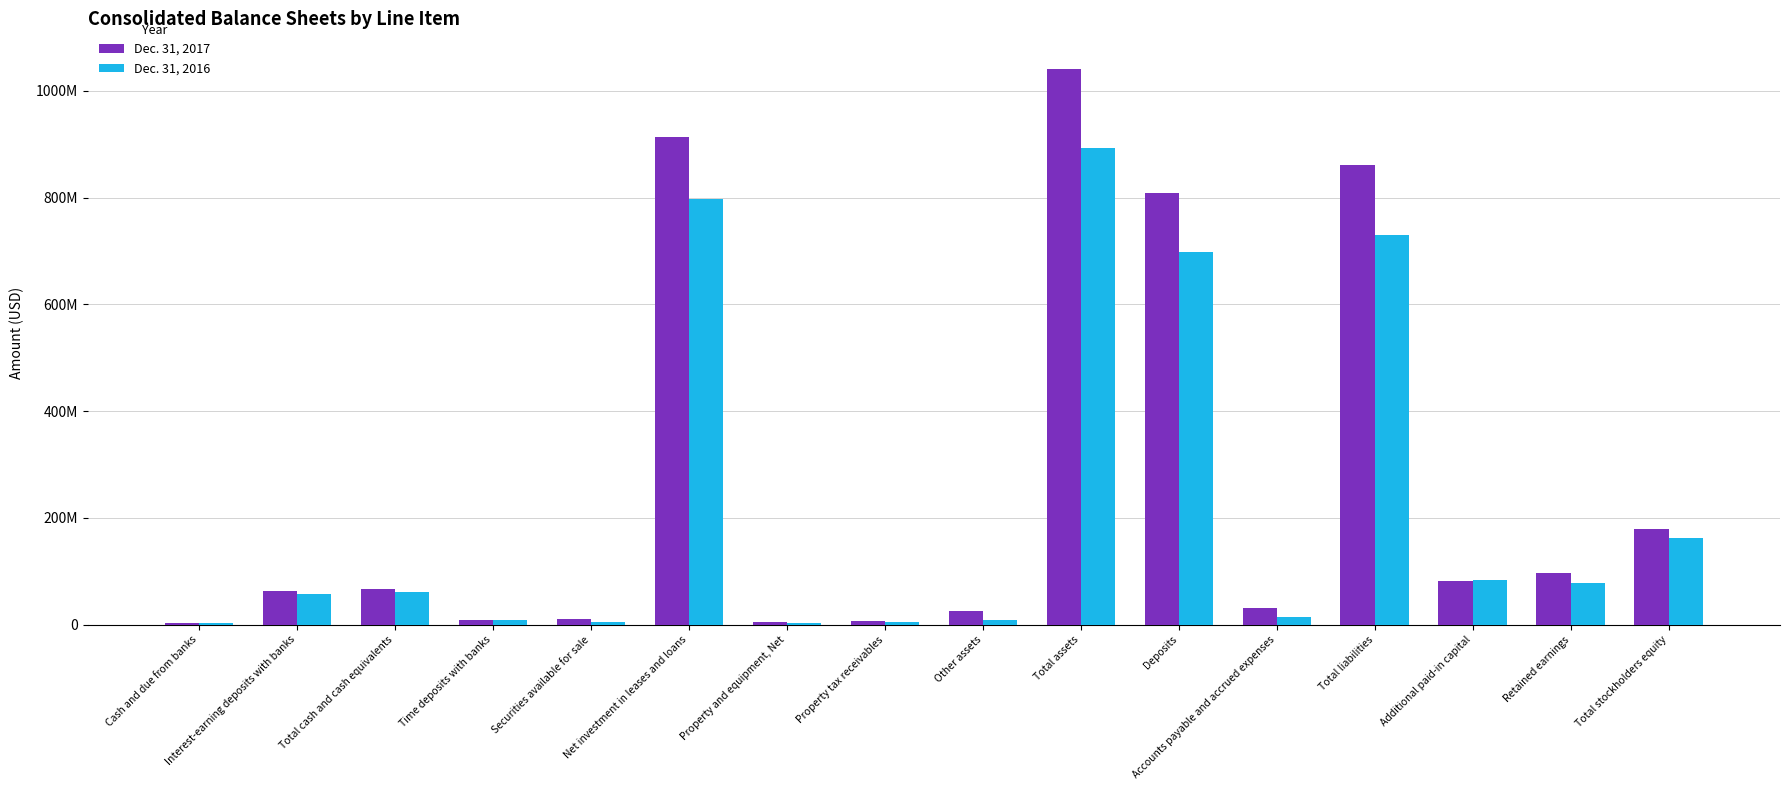

What is the maximum value for Dec. 31, 2016?

892158000